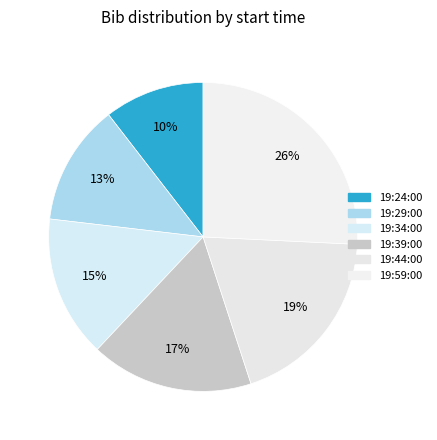

How many slices are in this pie chart?

6